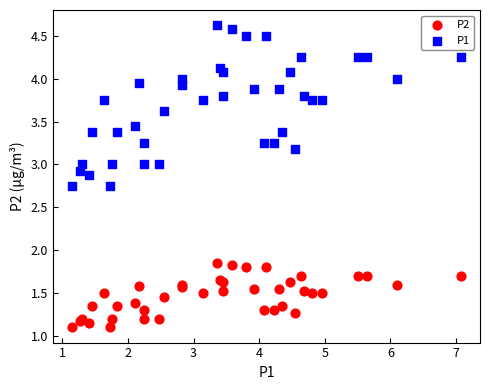

Which series contains the lowest Y value?

P2